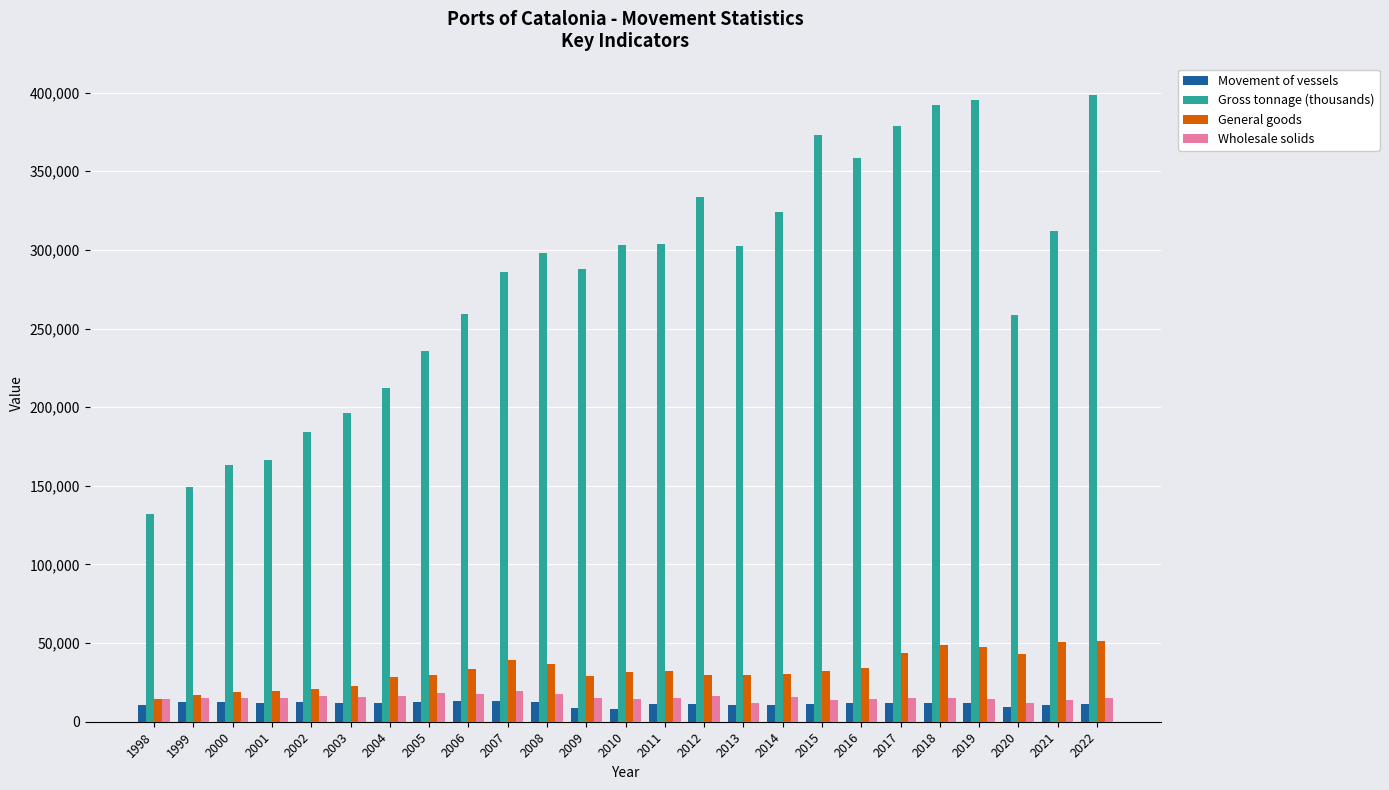

True or false: General goods has a value of 13639 at 2008.

False